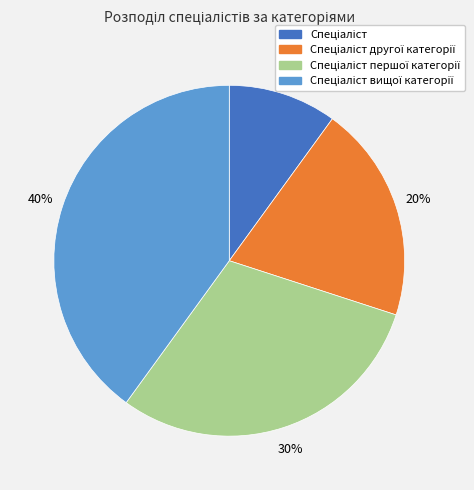

To the nearest percent, what is the average slice percentage?

25%